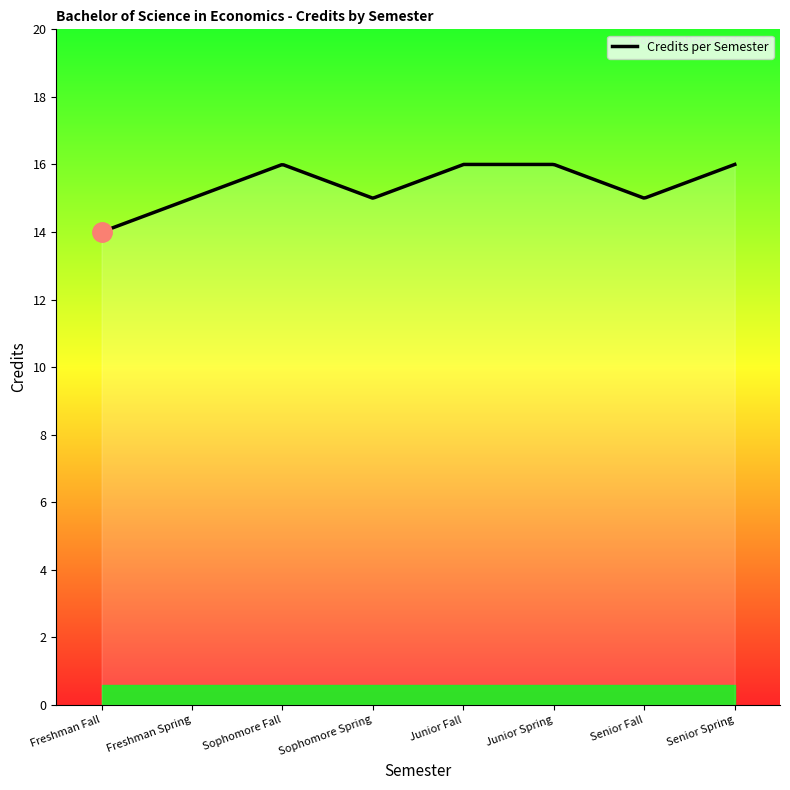

What is the maximum value shown in the chart?

16.0